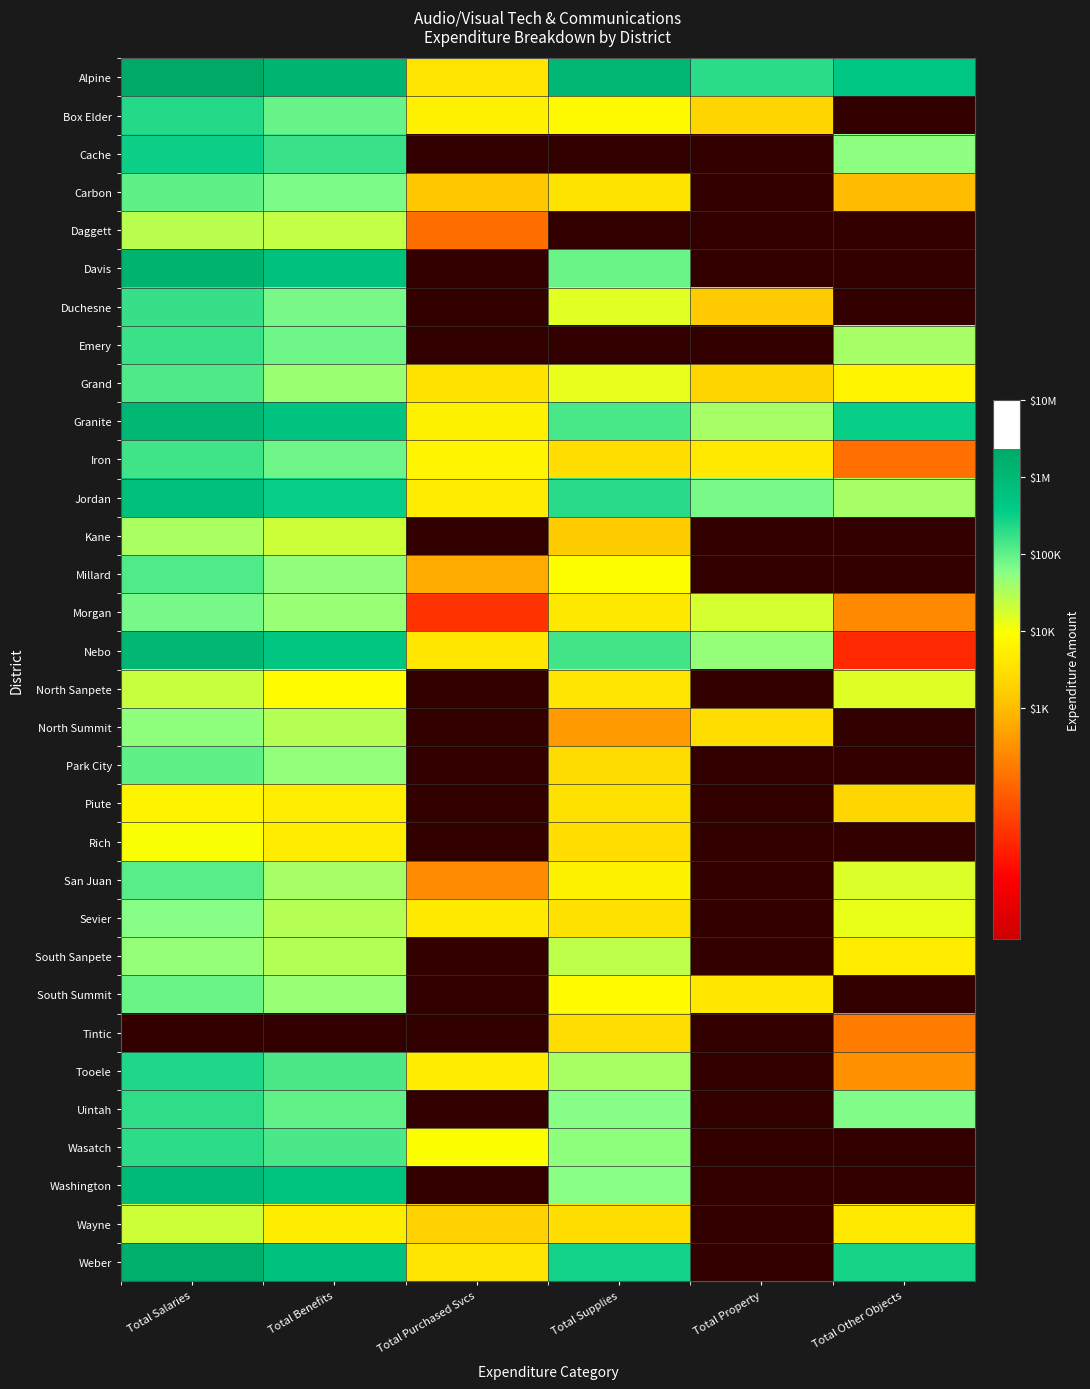

Between Total Purchased Svcs and Total Other Objects, which is larger?

Total Other Objects